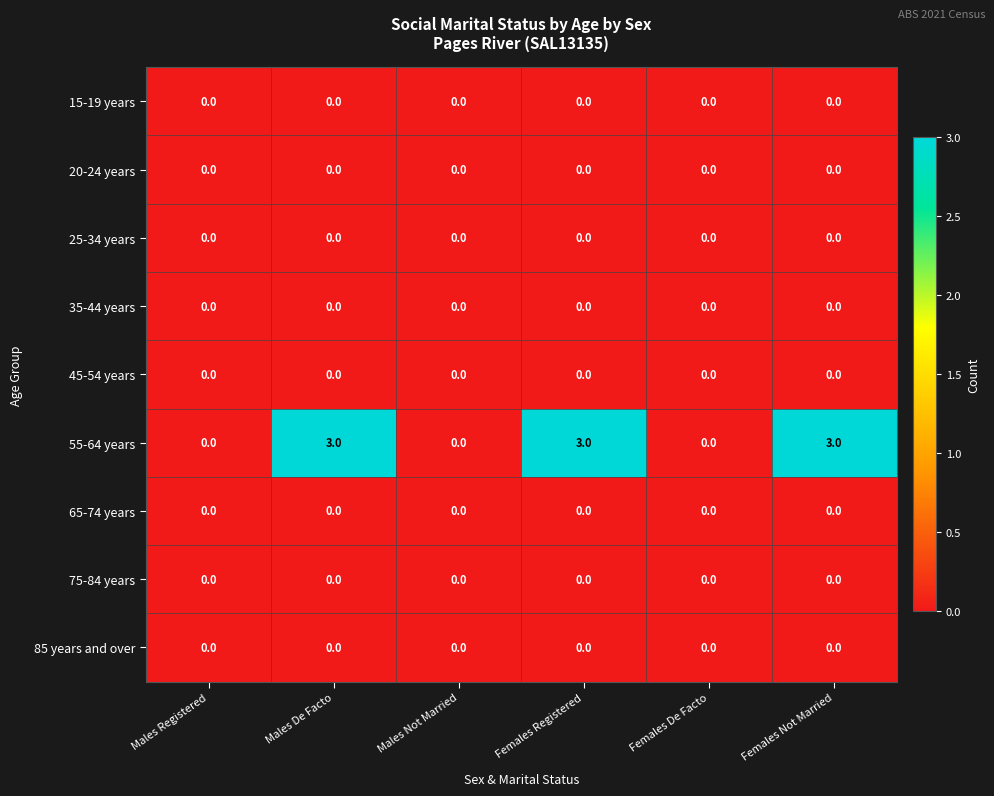

At how many categories does at least one series exceed 2?

3